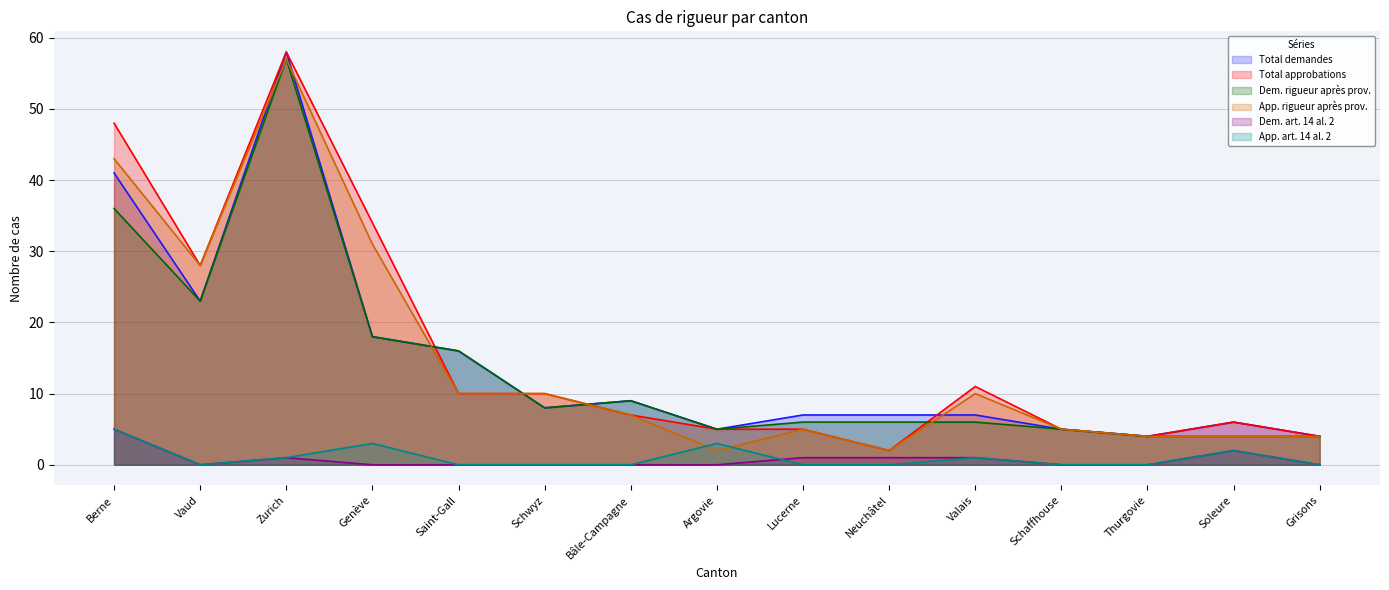

True or false: Total approbations has a value of 10 at Saint-Gall.

True